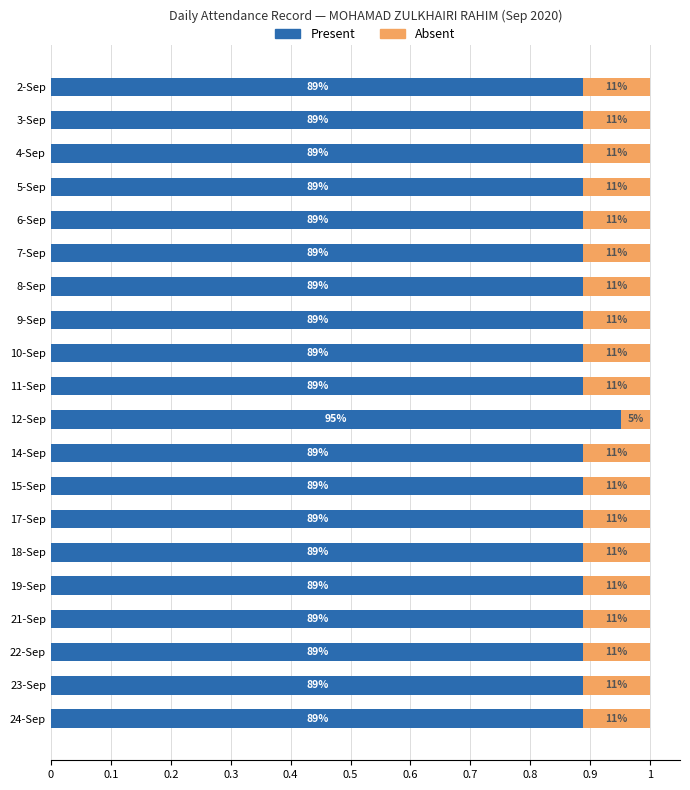

What are all the series names shown in the legend?

Present, Absent